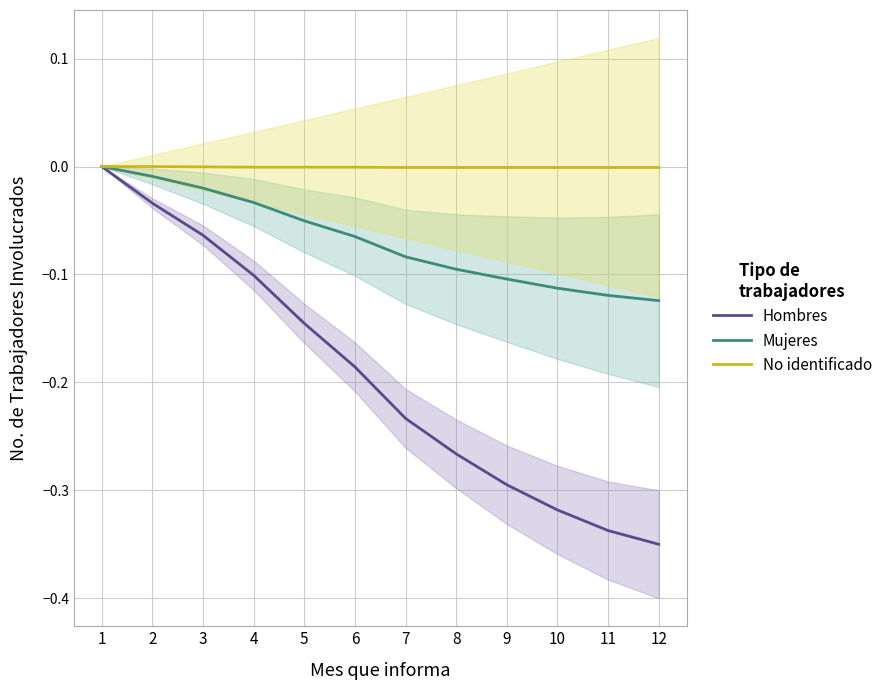

What is the difference between the highest and lowest values at 12?

0.3